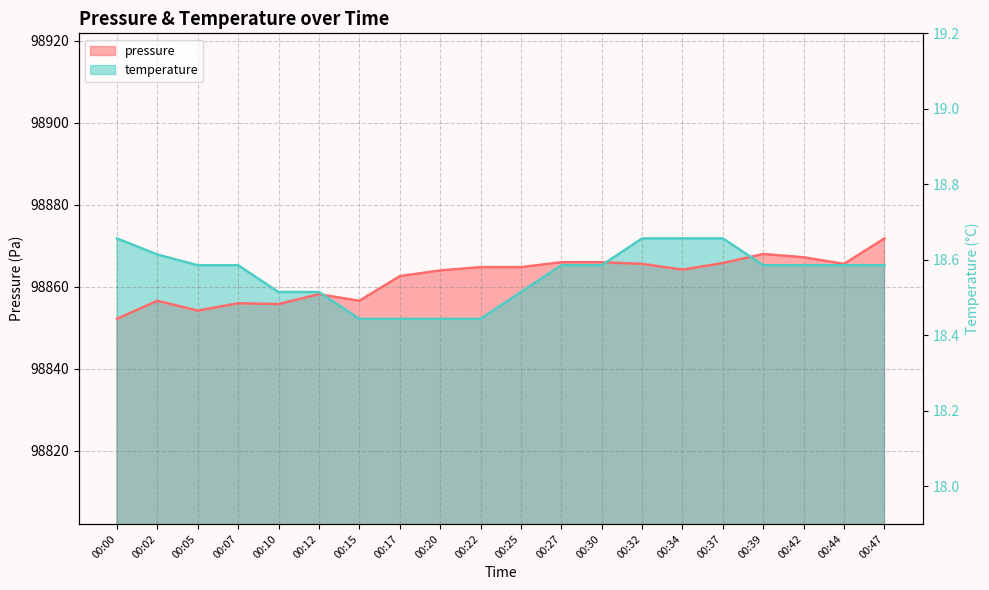

True or false: temperature has more than 1 points higher than both neighbors.

False